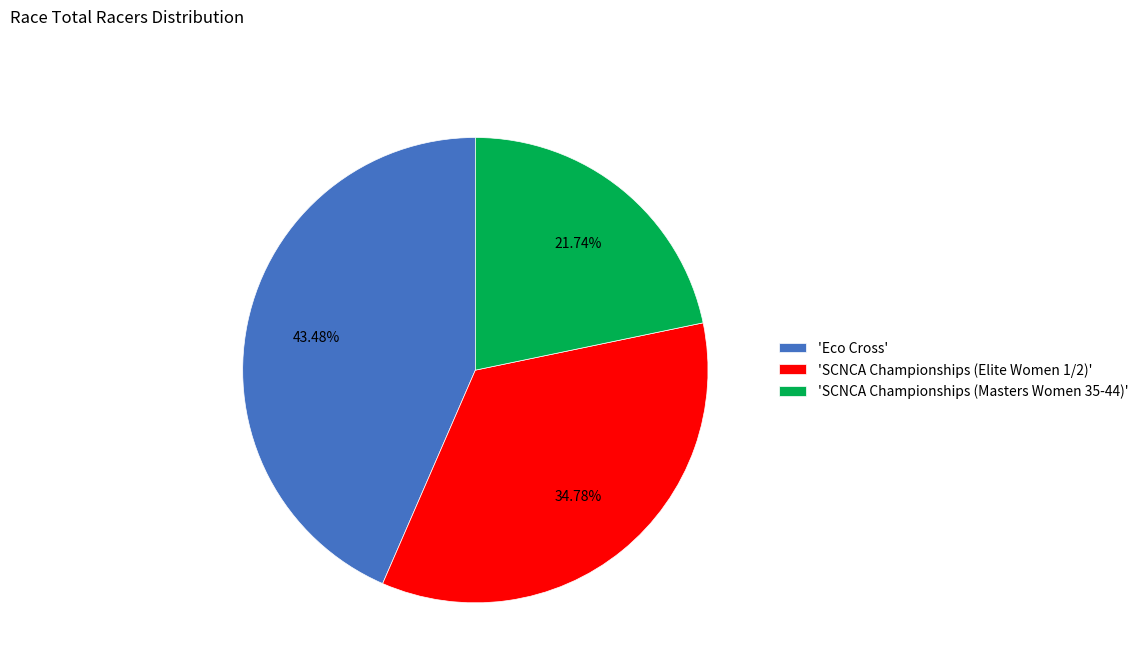

Which category has the biggest portion of the pie?

'Eco Cross'